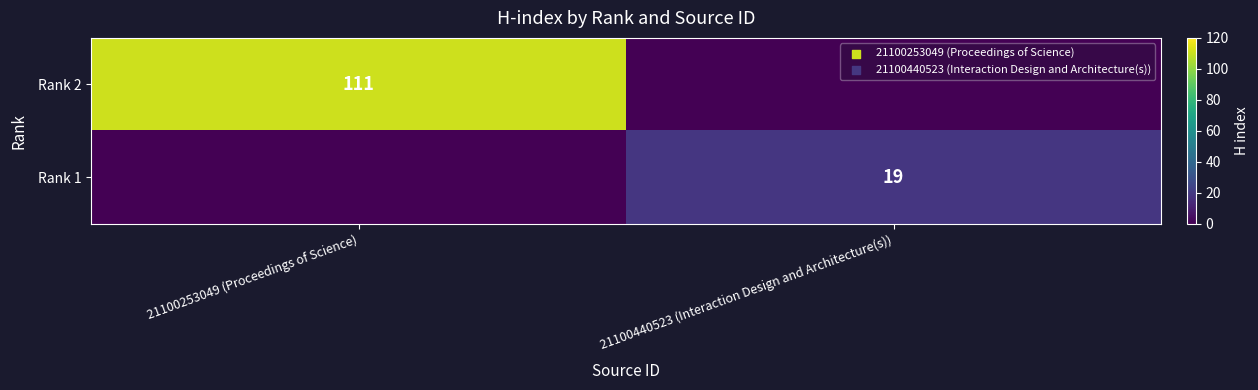

How many categories are shown in the chart?

2